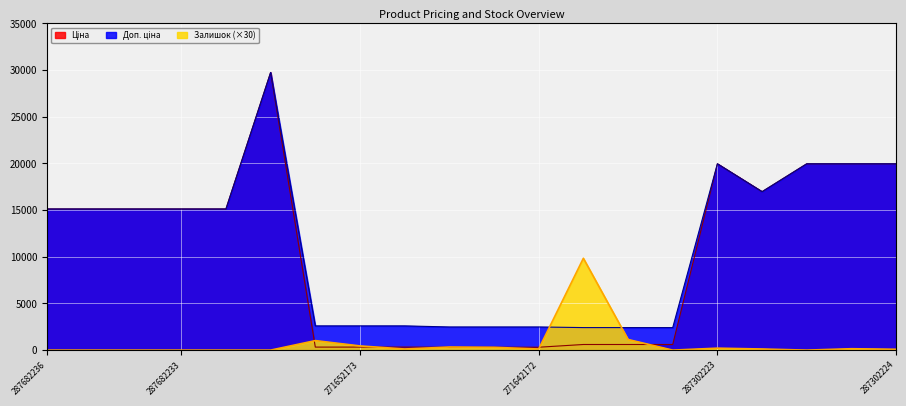

Reading left to right, extract all data points from this chart.

Ціна: 287682236=15120.0	287682235=15120.0	287682234=15120.0	287682233=15120.0	287682231=15120.0	287702232=29747.2	271652174=324.8	271652173=324.8	271652172=324.8	271642174=310.3	271642173=310.3	271642172=310.3	249092174=603.7	249092173=603.7	249092172=603.7	287302223=19964.2	287292222=16976.3	287302226=19964.2	287302225=19964.2	287302224=19964.2
Доп. ціна: 287682236=15120.0	287682235=15120.0	287682234=15120.0	287682233=15120.0	287682231=15120.0	287702232=29747.2	271652174=2598.3	271652173=2598.3	271652172=2598.3	271642174=2482.4	271642173=2482.4	271642172=2482.4	249092174=2414.8	249092173=2414.8	249092172=2414.8	287302223=19964.2	287292222=16976.3	287302226=19964.2	287302225=19964.2	287302224=19964.2
Залишок: 287682236=0.0	287682235=0.0	287682234=0.0	287682233=0.0	287682231=0.0	287702232=0.0	271652174=1020.0	271652173=450.0	271652172=120.0	271642174=330.0	271642173=300.0	271642172=120.0	249092174=9840.0	249092173=1140.0	249092172=0.0	287302223=210.0	287292222=120.0	287302226=0.0	287302225=150.0	287302224=90.0